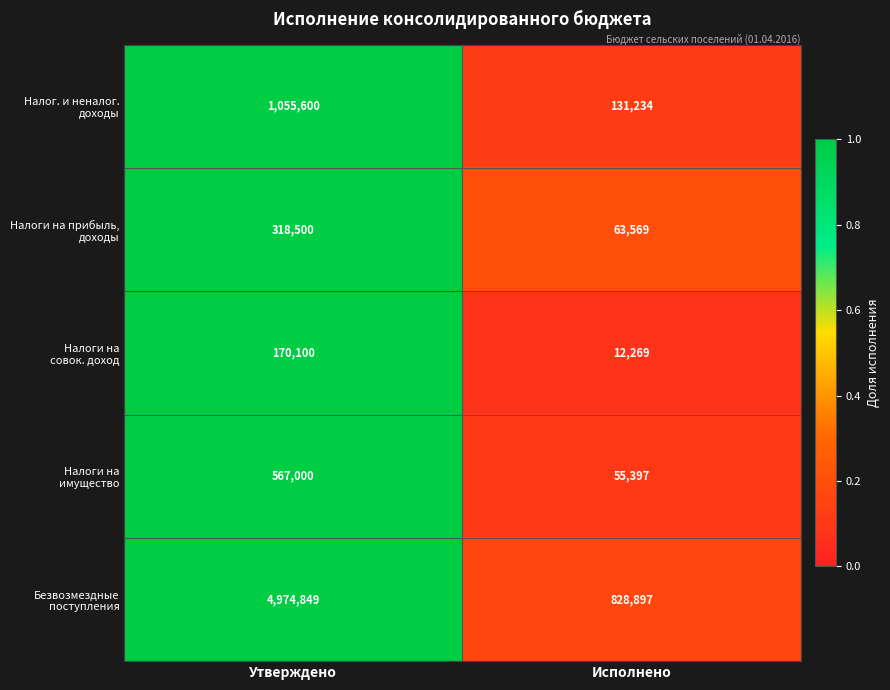

What is the maximum value shown in the chart?

4974849